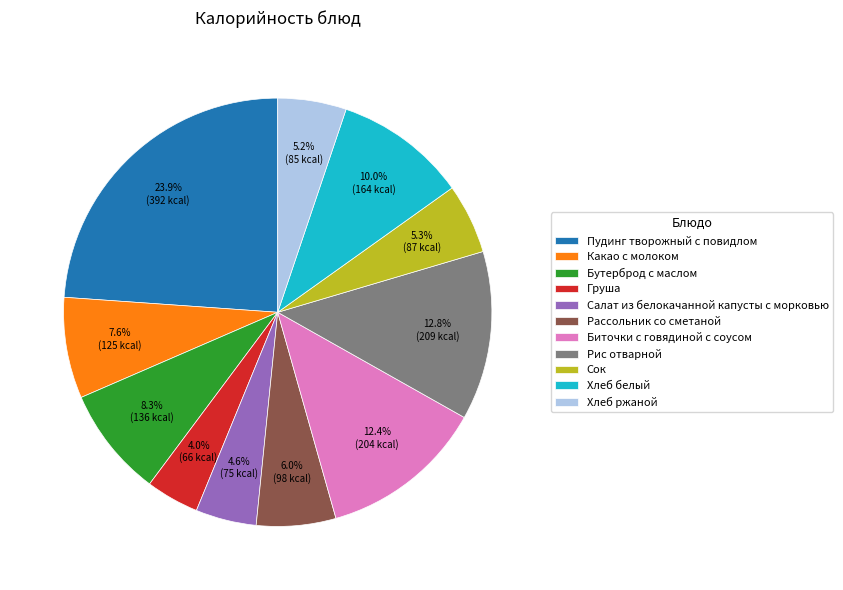

Does Пудинг творожный с повидлом represent more than half of the total?

No